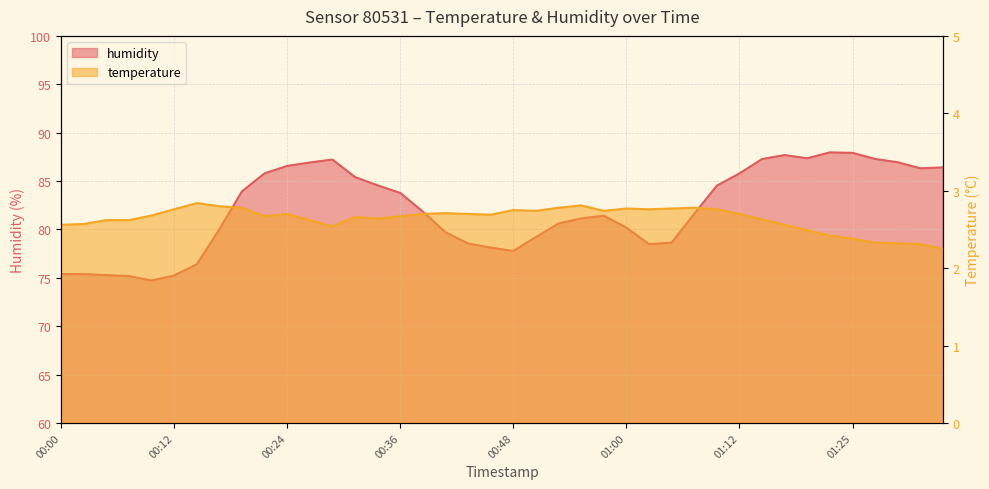

What are all the series names shown in the legend?

temperature, humidity